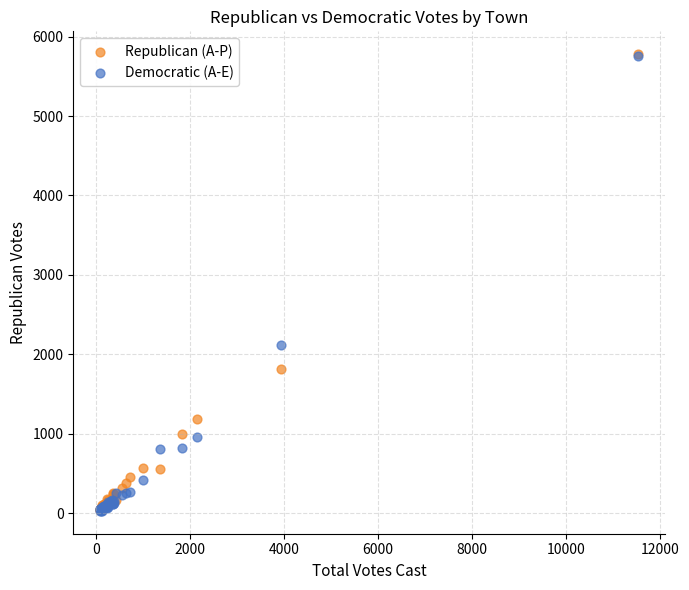

In the Republican (A-P) series, what Y value is closest to 2909?

1816